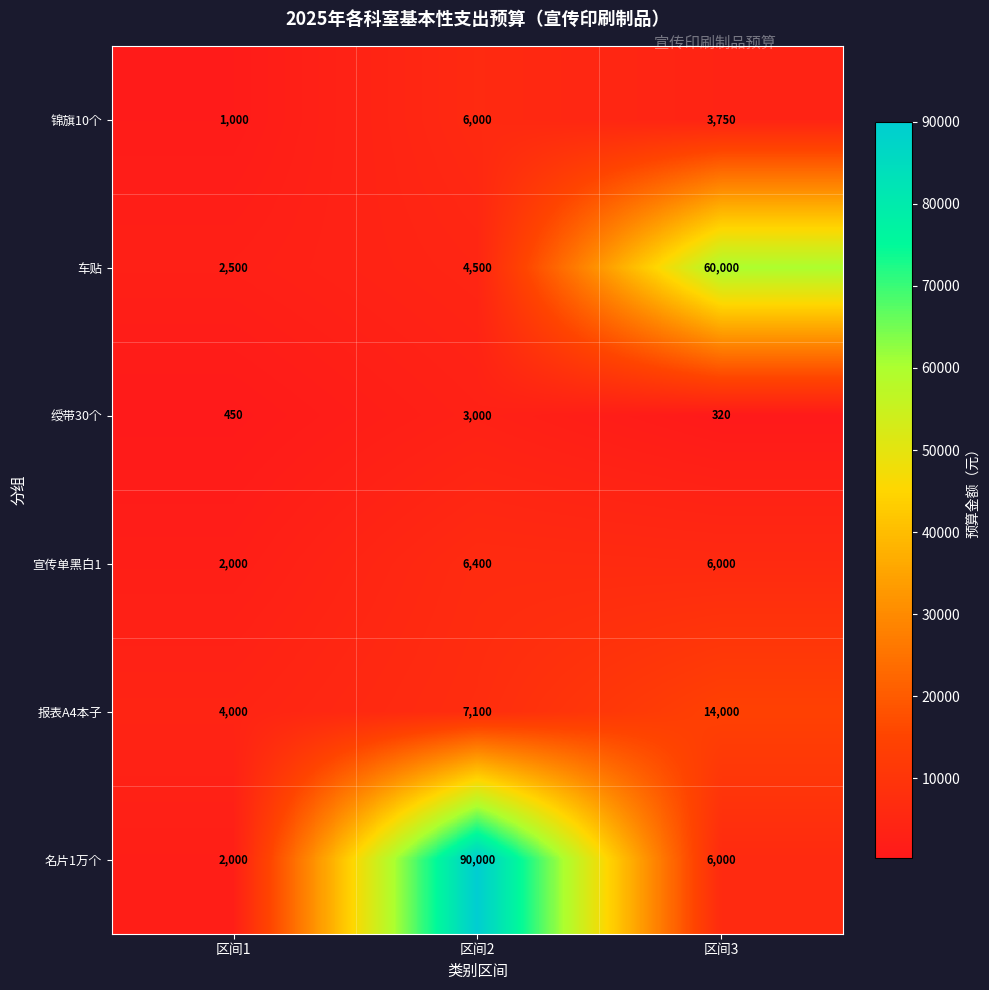

What is the greatest value displayed?

90000